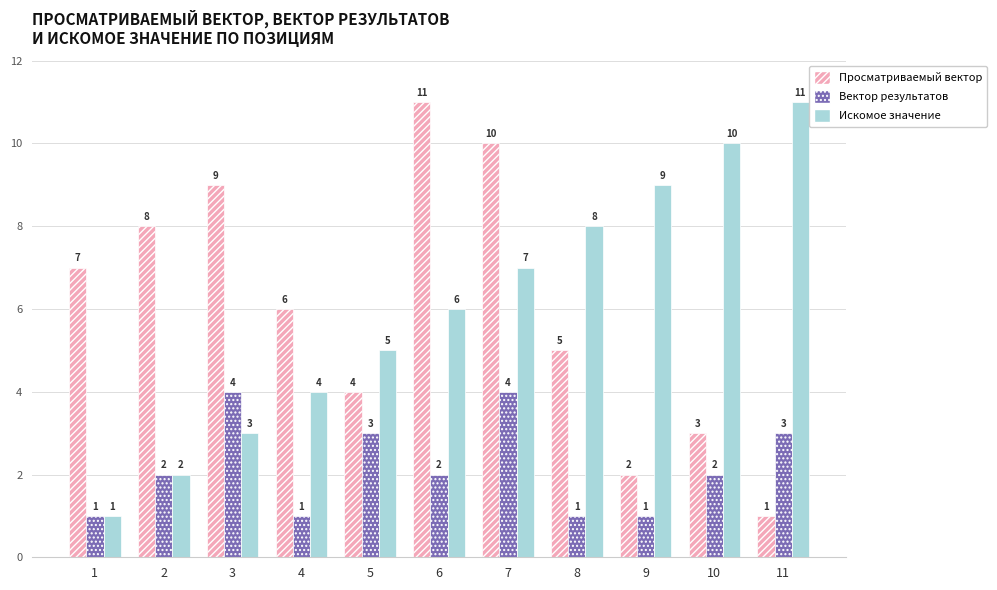

Is the value of Просматриваемый вектор at 2 greater than the value of Вектор результатов at 6?

Yes